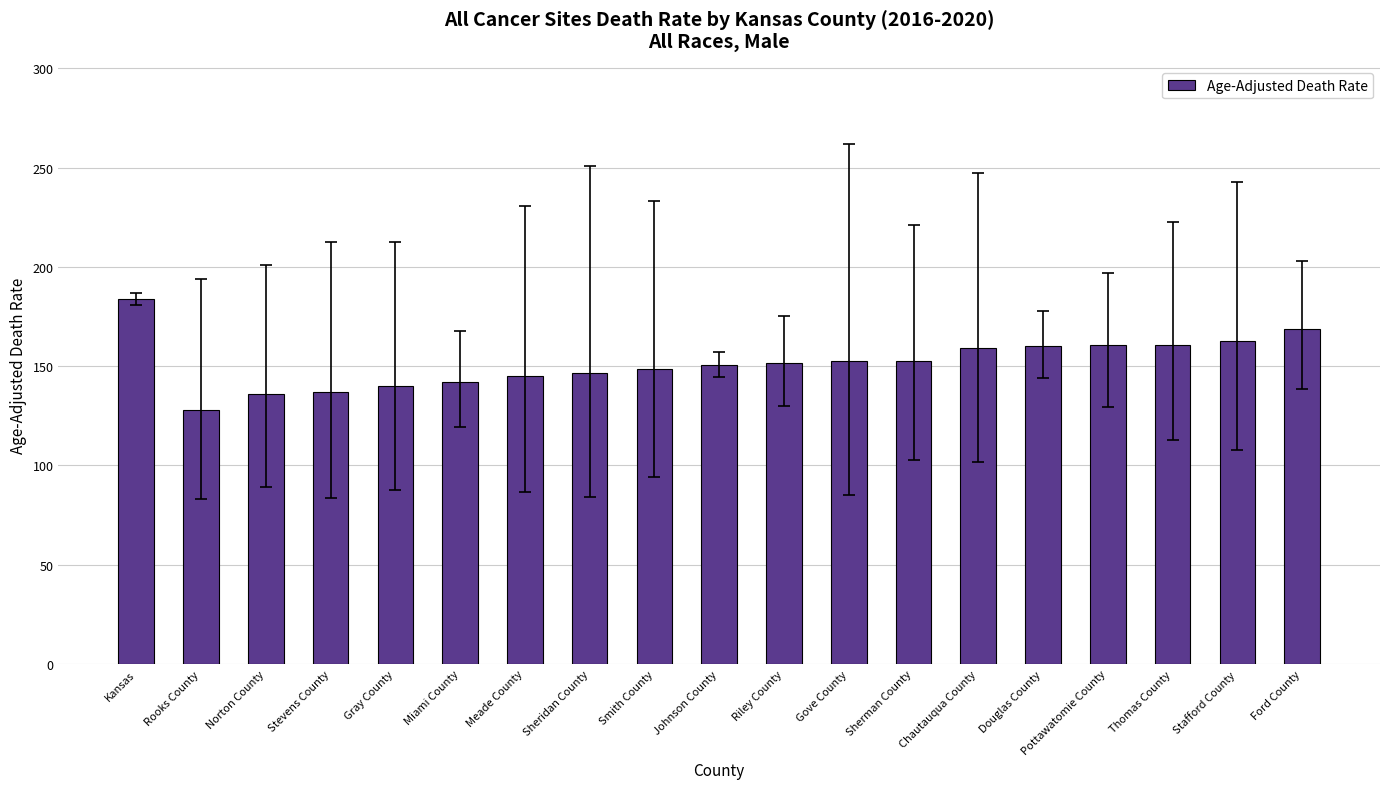

True or false: the data shows 168.6 at Ford County.

True